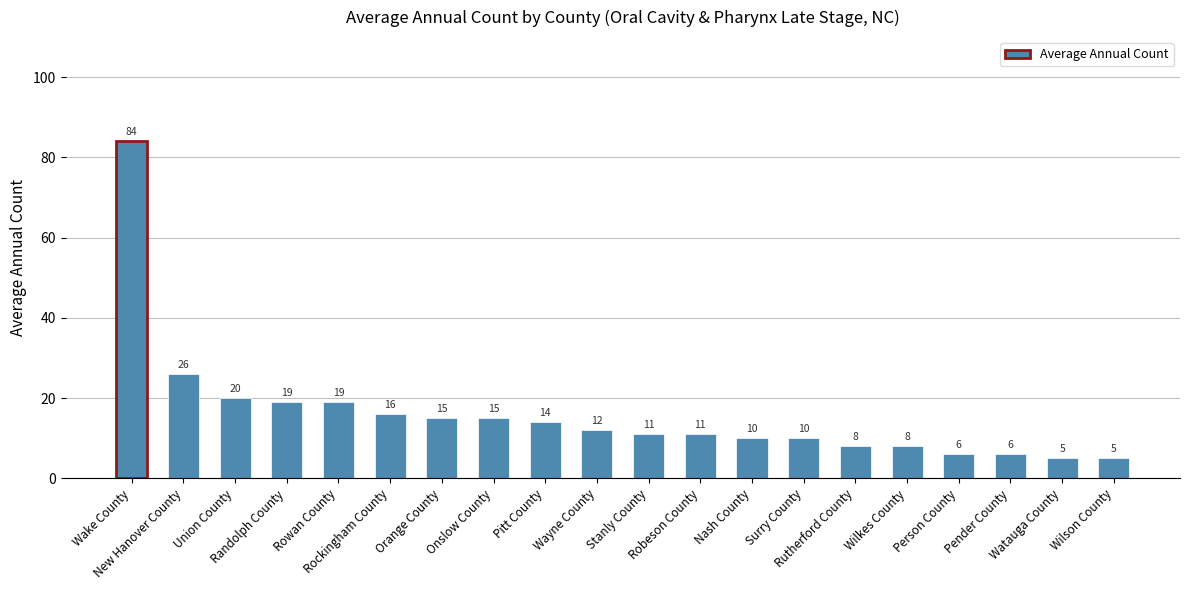

What is the value of the 14th bar from the left?

10